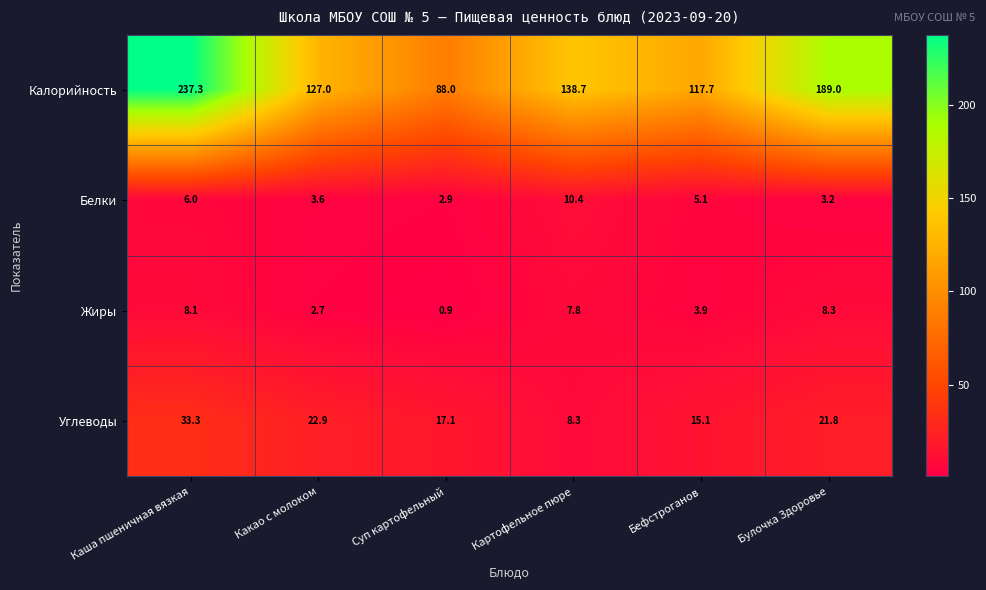

What is the difference between the Углеводы values at Бефстроганов and Суп картофельный?

2.0